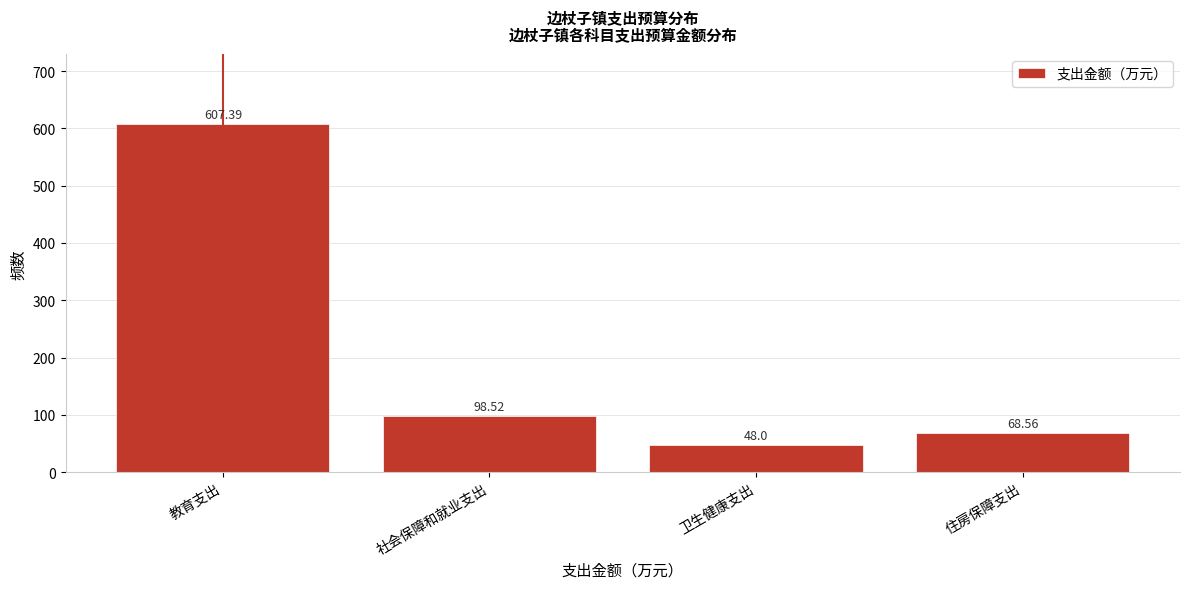

What is the average value?

205.6